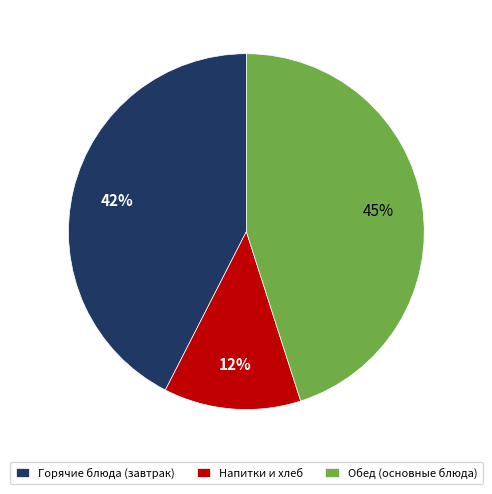

Is there a majority slice in this chart?

No